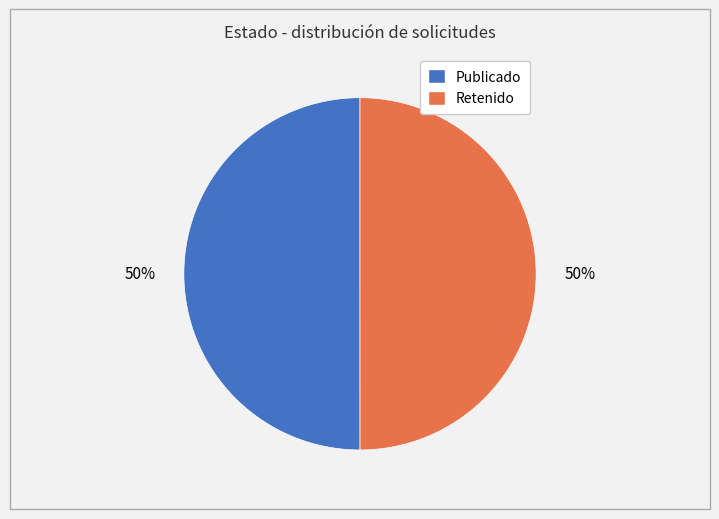

True or false: Publicado accounts for 62% of the total.

False